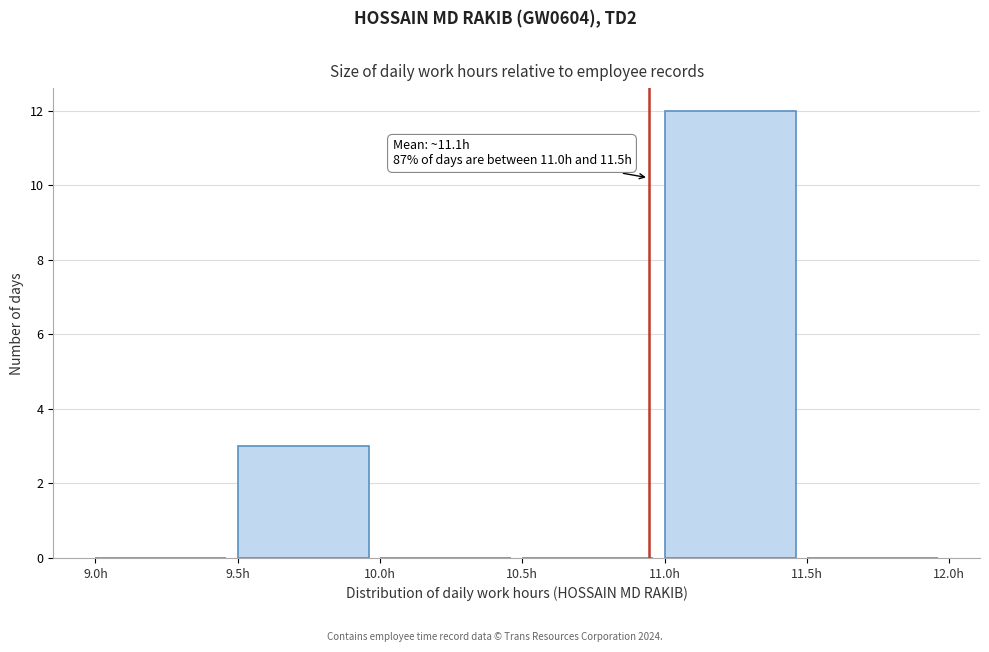

Which range on the x-axis has the tallest bar?

11.0 to 11.5